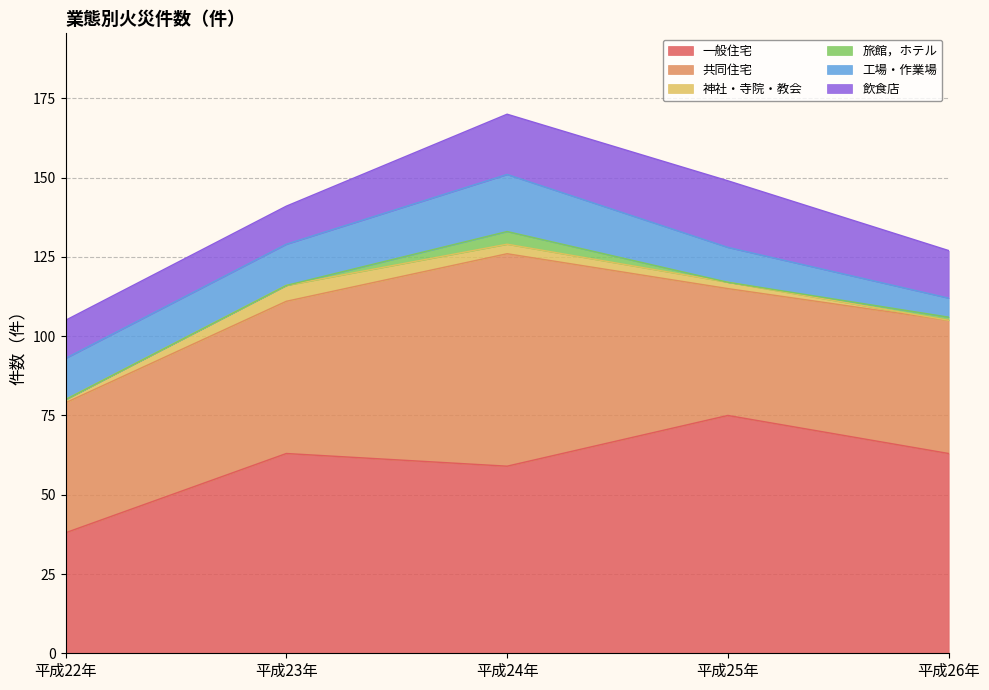

What are all the series names shown in the legend?

一般住宅, 共同住宅, 神社・寺院・教会, 旅館，ホテル, 工場・作業場, 飲食店